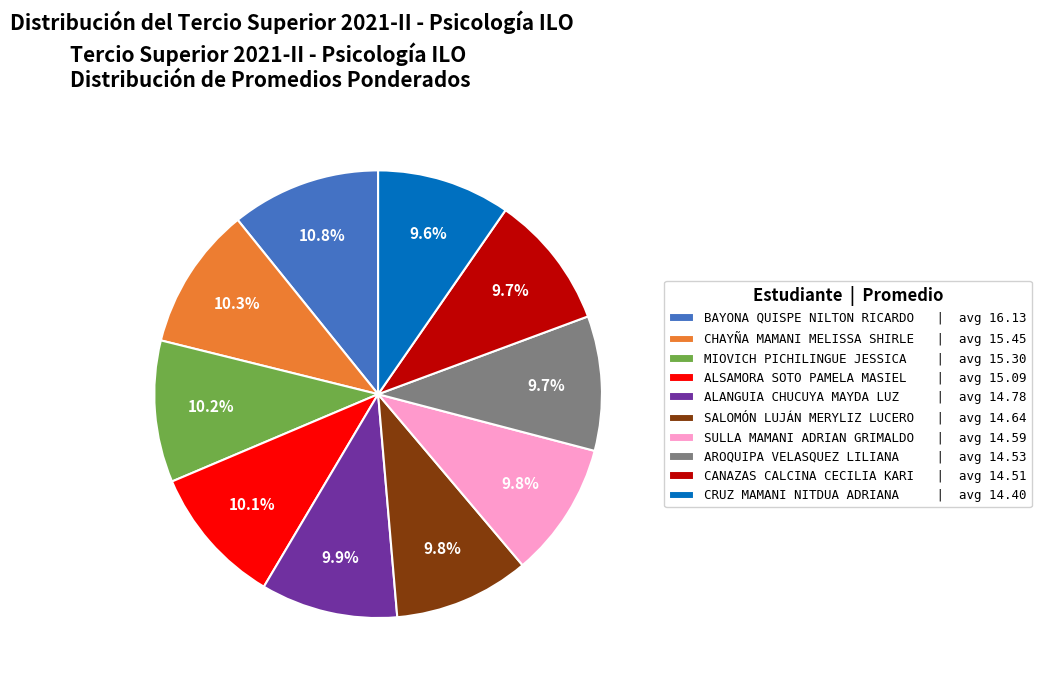

Do SULLA MAMANI ADRIAN GRIMALDO | avg 14.59 and ALSAMORA SOTO PAMELA MASIEL | avg 15.09 together represent more than half of the pie?

No